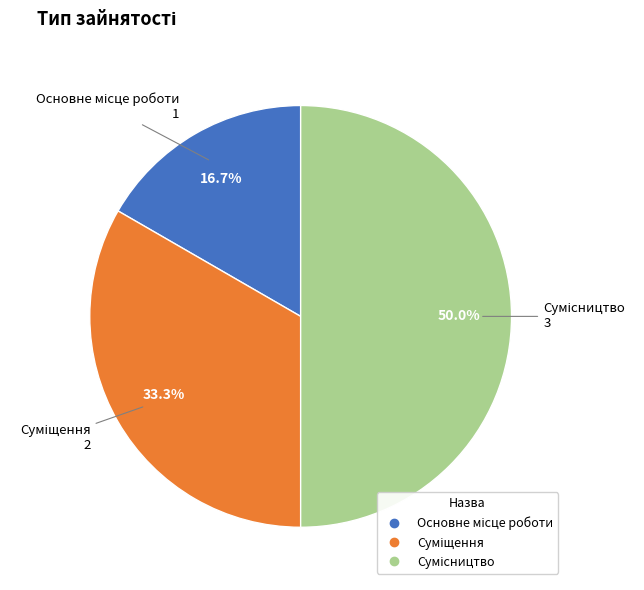

Which slice is the largest?

Сумісництво